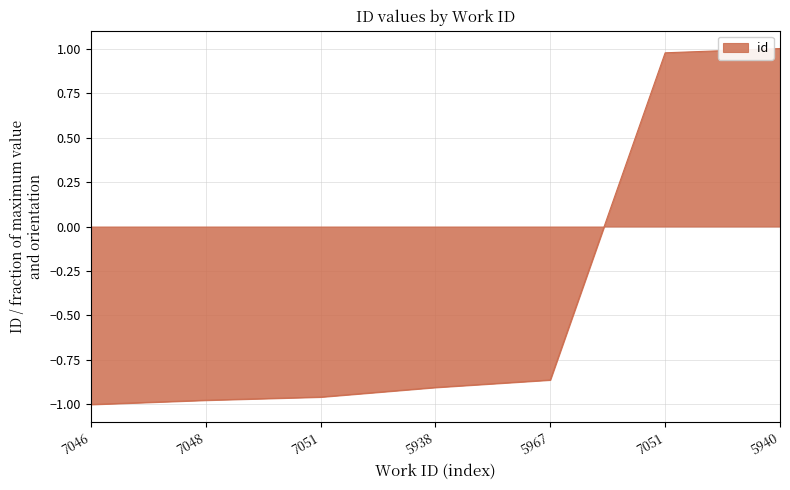

Reading left to right, list all the values displayed in this chart.

7046=-1.0	7048=-1.0	7051=-1.0	5938=-0.9	5967=-0.9	7051=1.0	5940=1.0